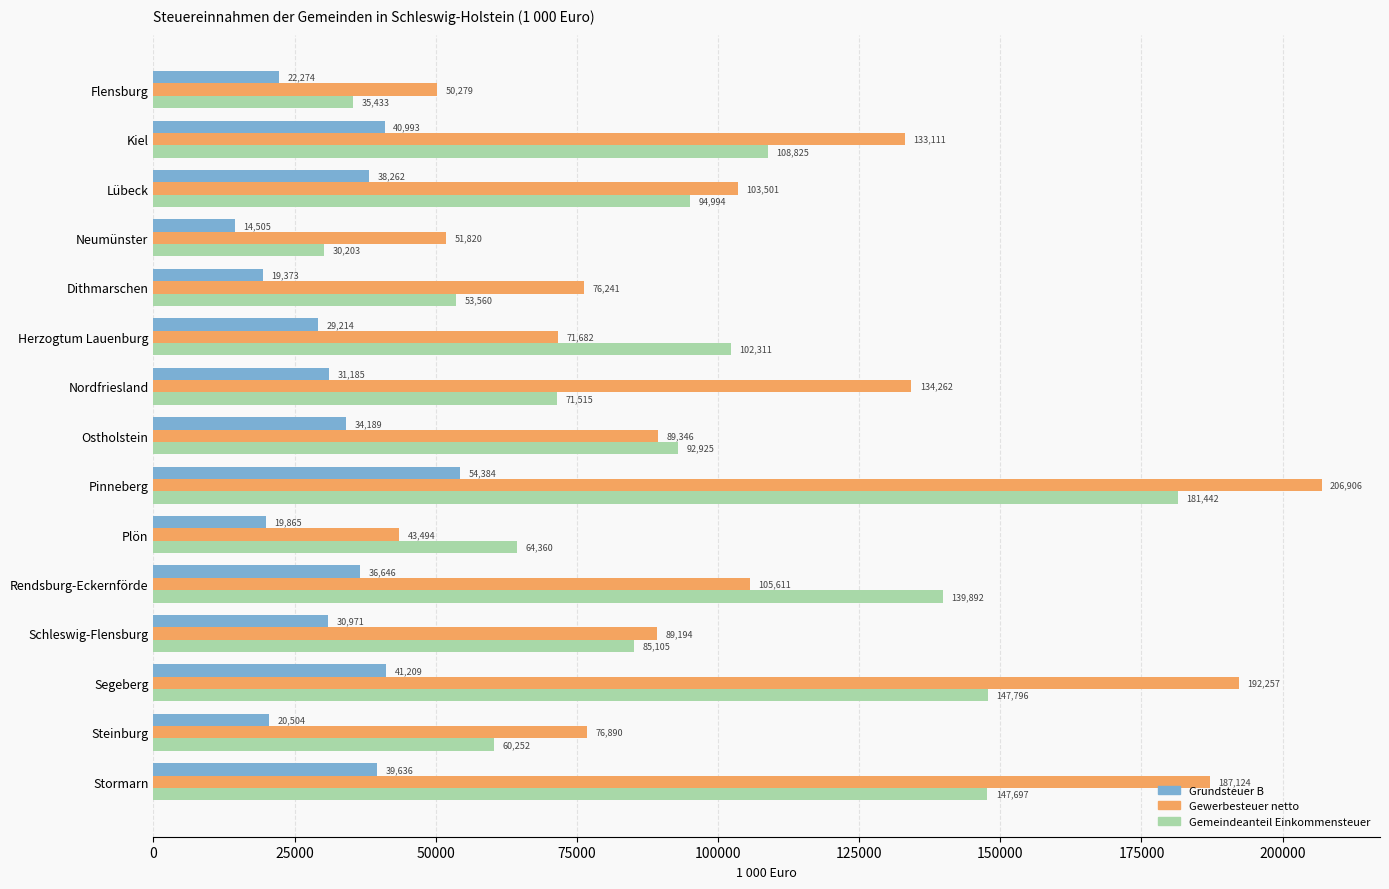

Which series has the widest spread of values?

Gewerbesteuer netto